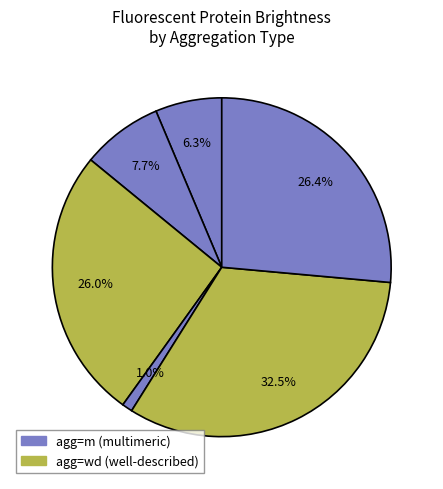

Count the number of slices in the pie.

6